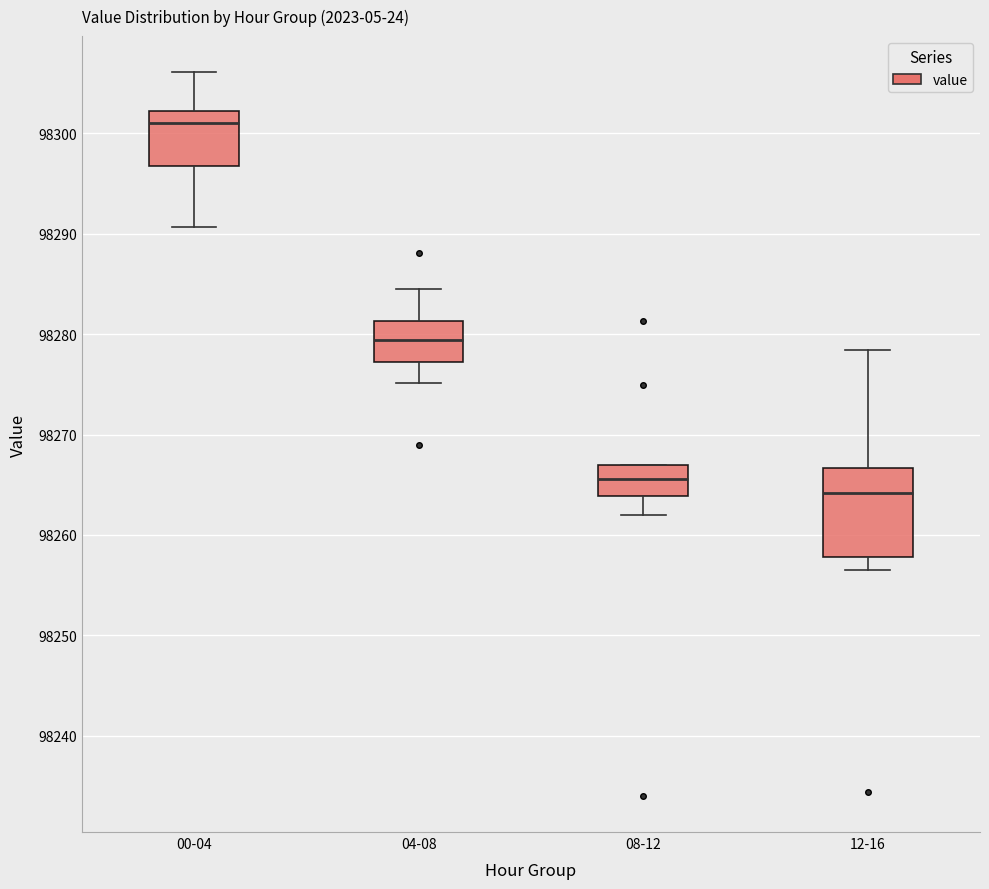

Which box's median line is the highest?

00-04